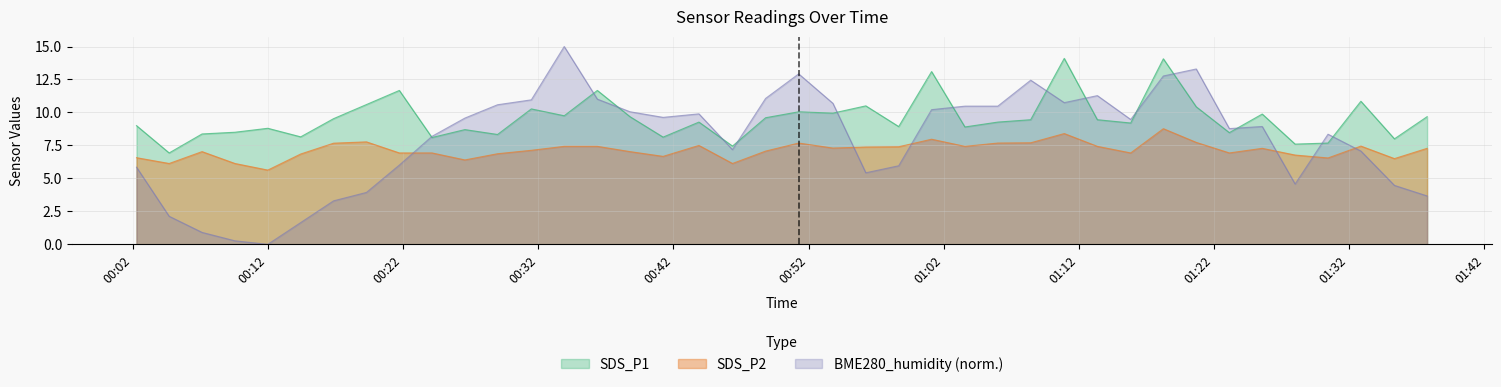

Which series ends up on top after the final intersection of BME280_humidity and SDS_P1?

SDS_P1